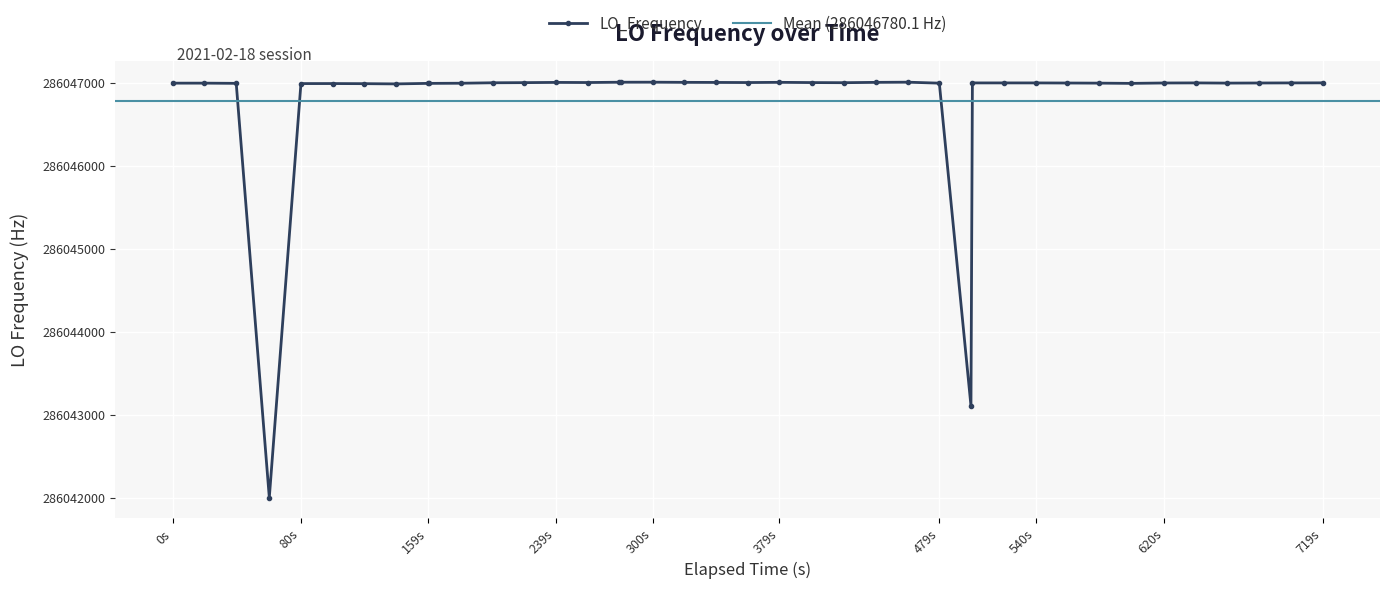

True or false: LO_Frequency has more than 2 points higher than both neighbors.

True